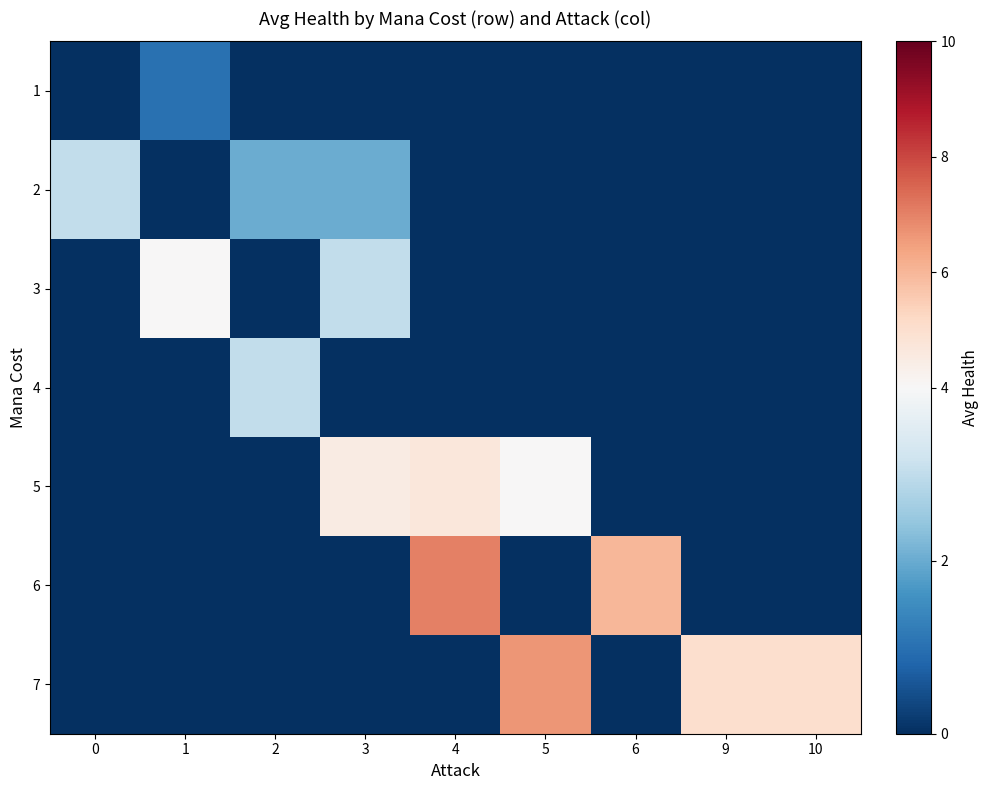

At 2, list the series in order from smallest to largest.

1, 3, 5, 6, 7, 2, 4